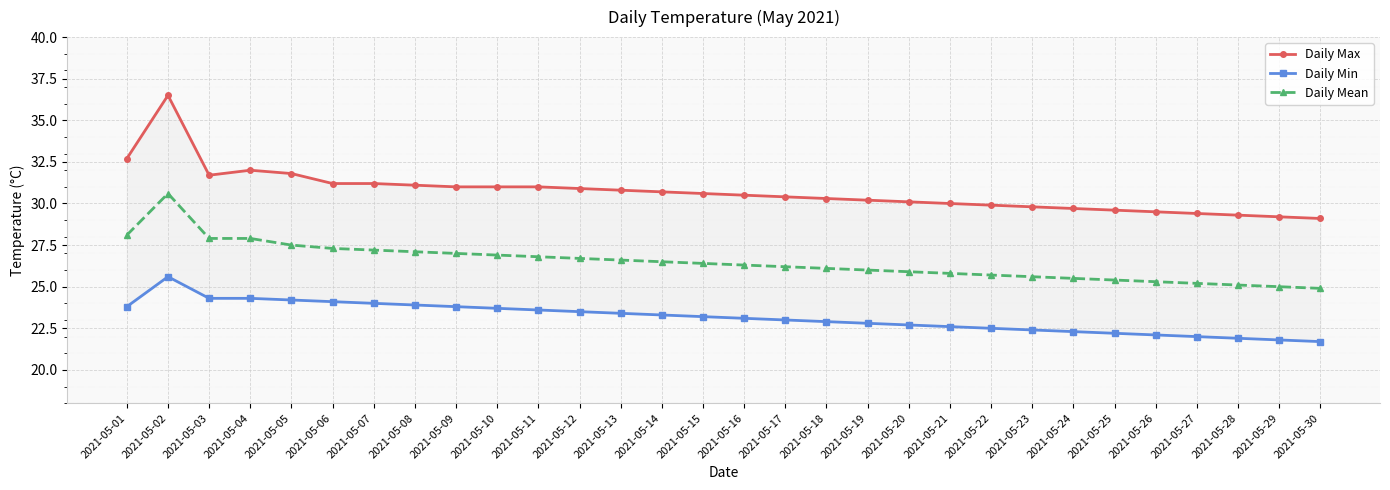

Is the value of Daily Mean at 2021-05-22 greater than the value of Daily Max at 2021-05-03?

No